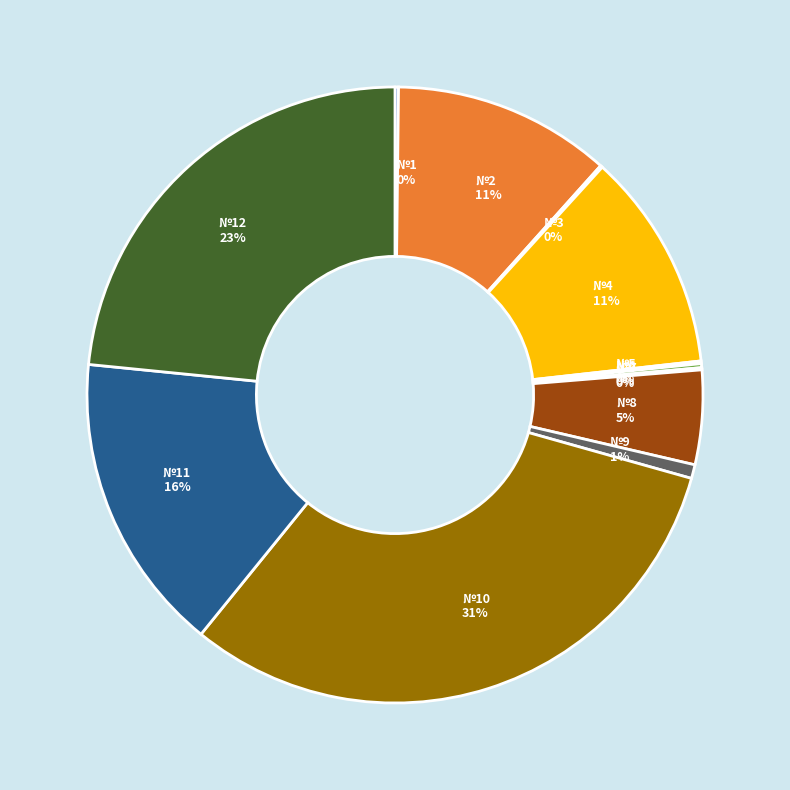

The №4 11% slice represents 23% of the pie. True or false?

False